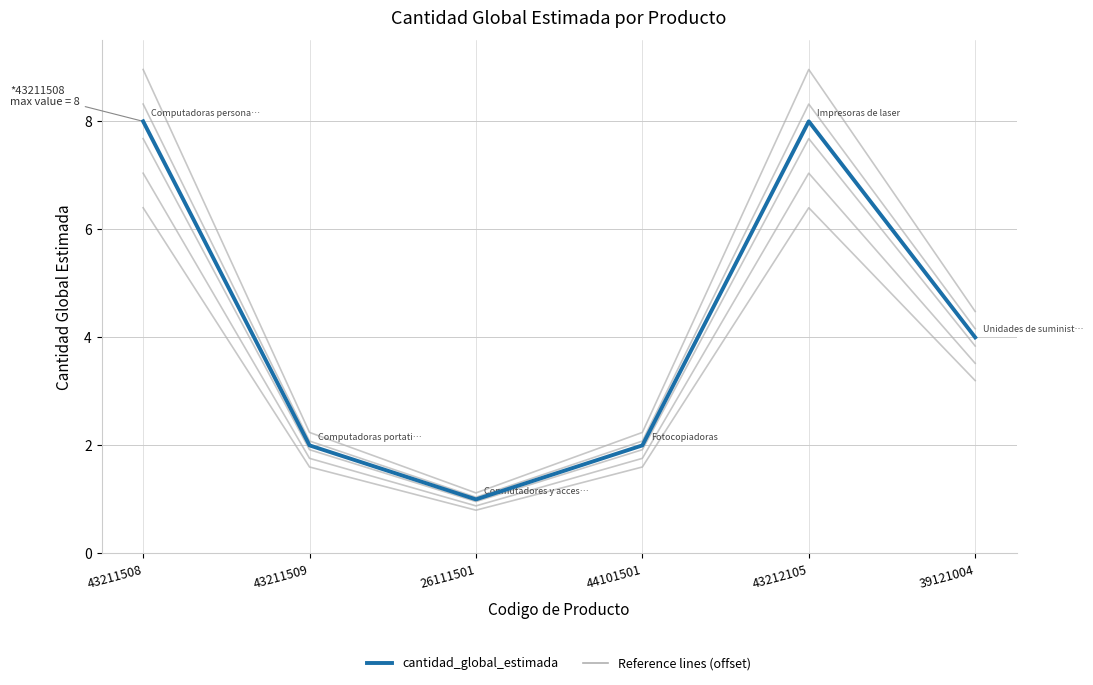

What is the maximum value shown in the chart?

8